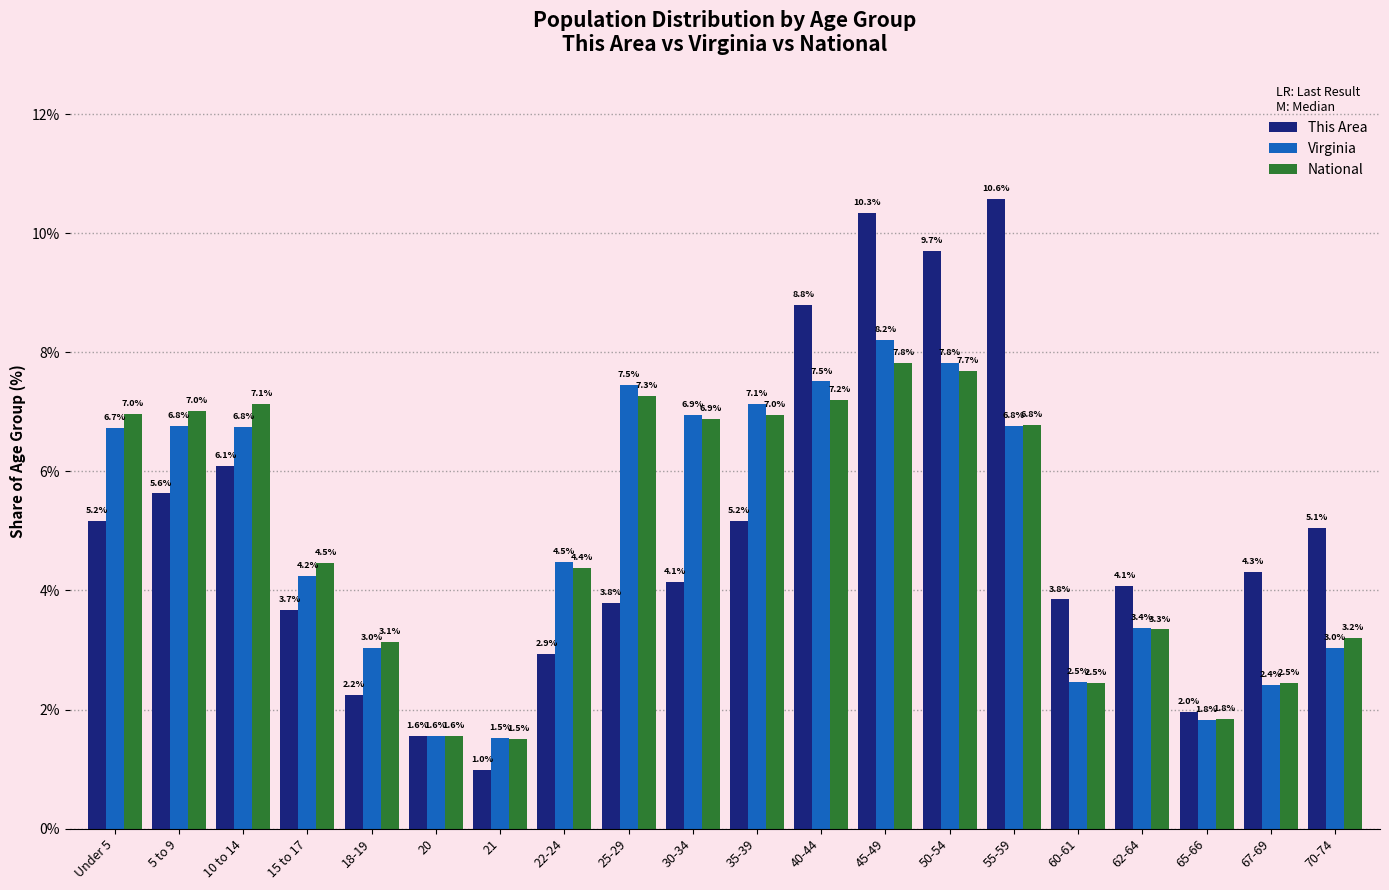

What is the sum of all Virginia values?

100.0